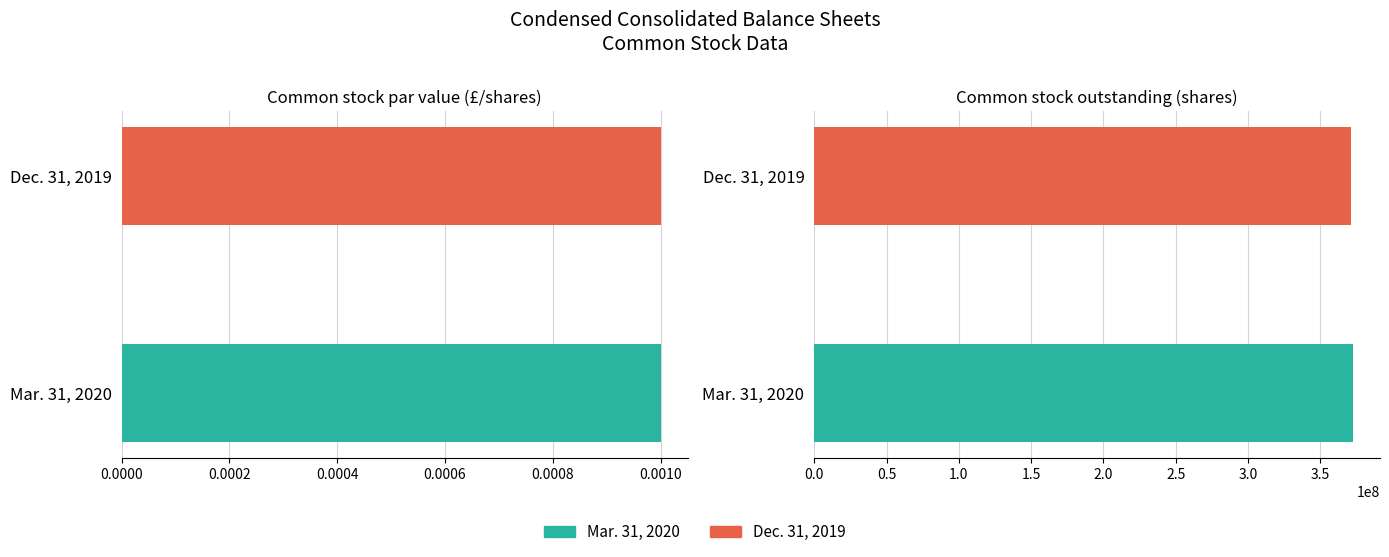

True or false: Dec. 31, 2019 has a value of 371068436.0 at Common stock outstanding (shares).

True